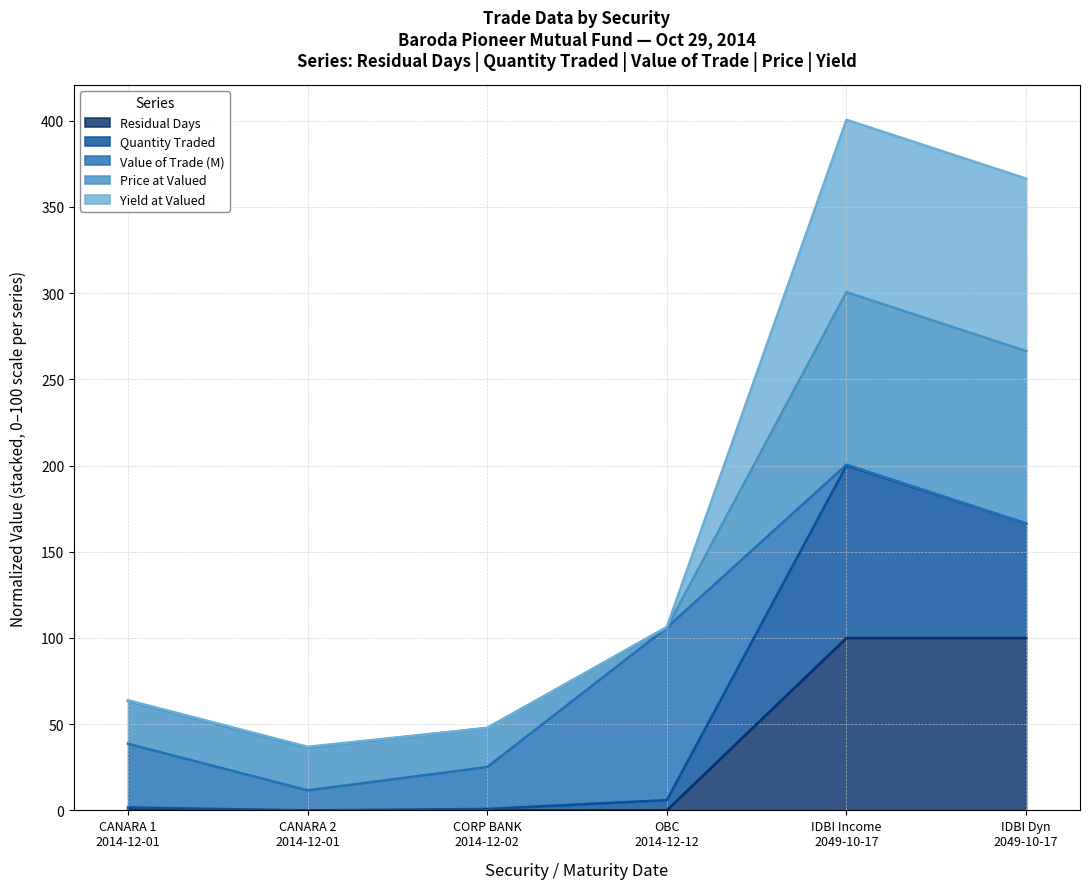

What is the highest value of the Residual Days series?

100.0